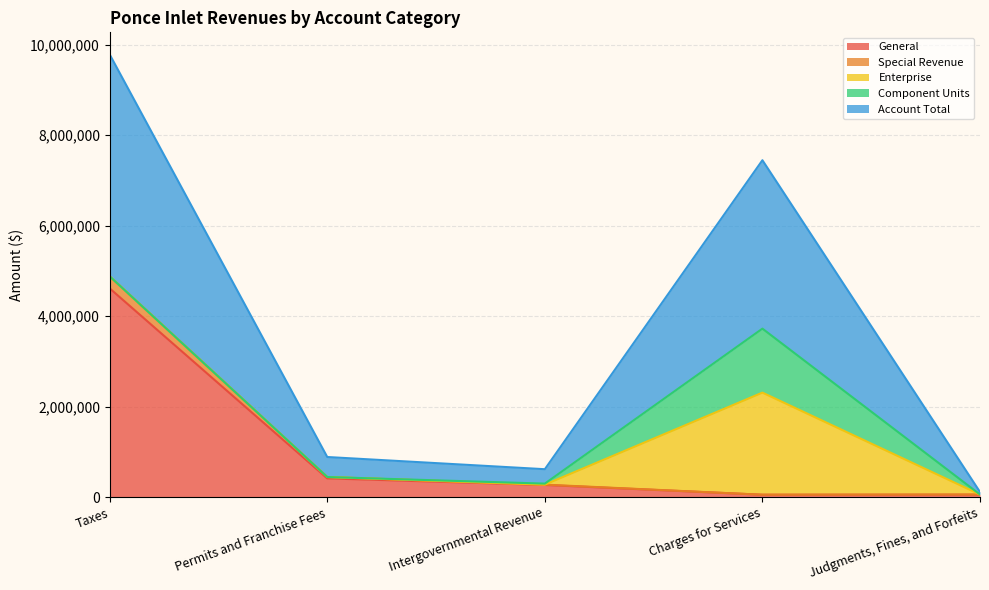

How many data points in General are above 266843?

2